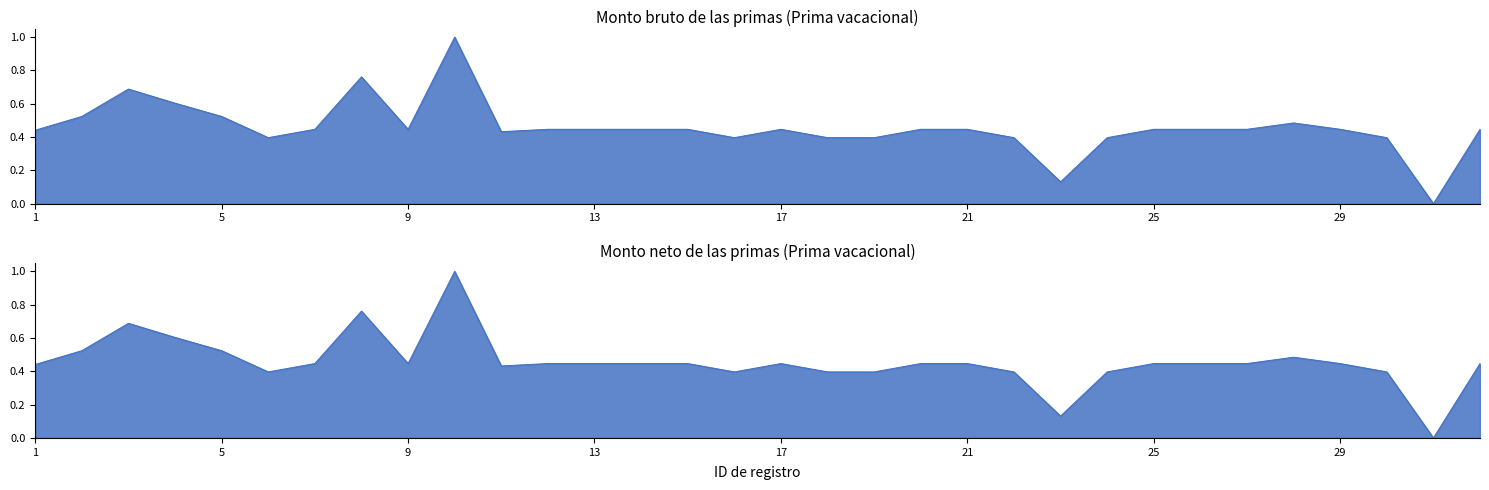

Reading left to right, list all the values displayed in this chart.

Monto bruto de las primas: 1=0.4	2=0.5	3=0.7	4=0.6	5=0.5	6=0.4	7=0.4	8=0.8	9=0.4	10=1.0	11=0.4	12=0.4	13=0.4	14=0.4	15=0.4	16=0.4	17=0.4	18=0.4	19=0.4	20=0.4	21=0.4	22=0.4	23=0.1	24=0.4	25=0.4	26=0.4	27=0.4	28=0.5	29=0.4	30=0.4	31=0.0	32=0.4
Monto neto de las primas: 1=0.4	2=0.5	3=0.7	4=0.6	5=0.5	6=0.4	7=0.4	8=0.8	9=0.4	10=1.0	11=0.4	12=0.4	13=0.4	14=0.4	15=0.4	16=0.4	17=0.4	18=0.4	19=0.4	20=0.4	21=0.4	22=0.4	23=0.1	24=0.4	25=0.4	26=0.4	27=0.4	28=0.5	29=0.4	30=0.4	31=0.0	32=0.4